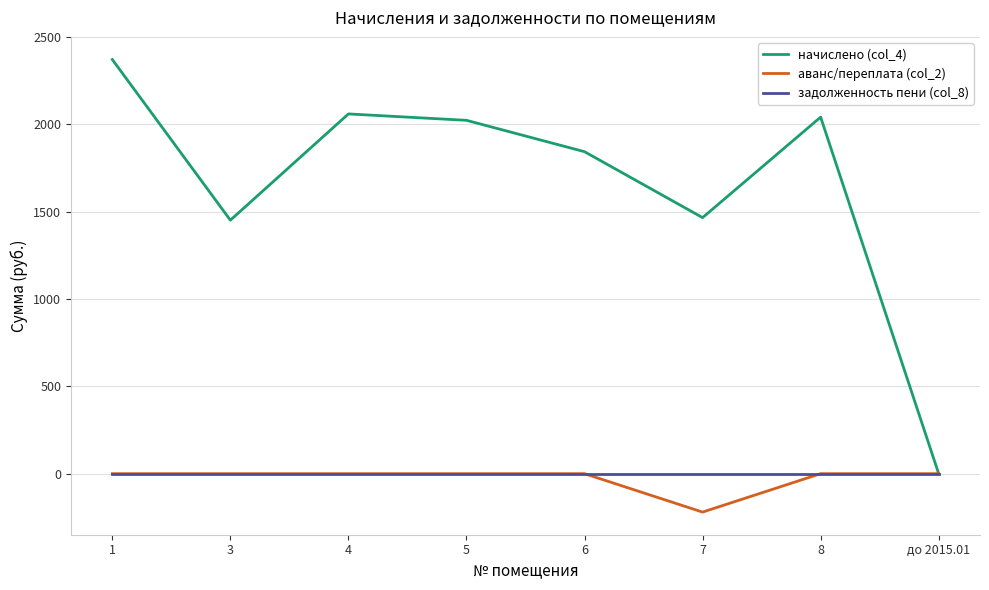

Does the chart have visible grid lines?

Yes